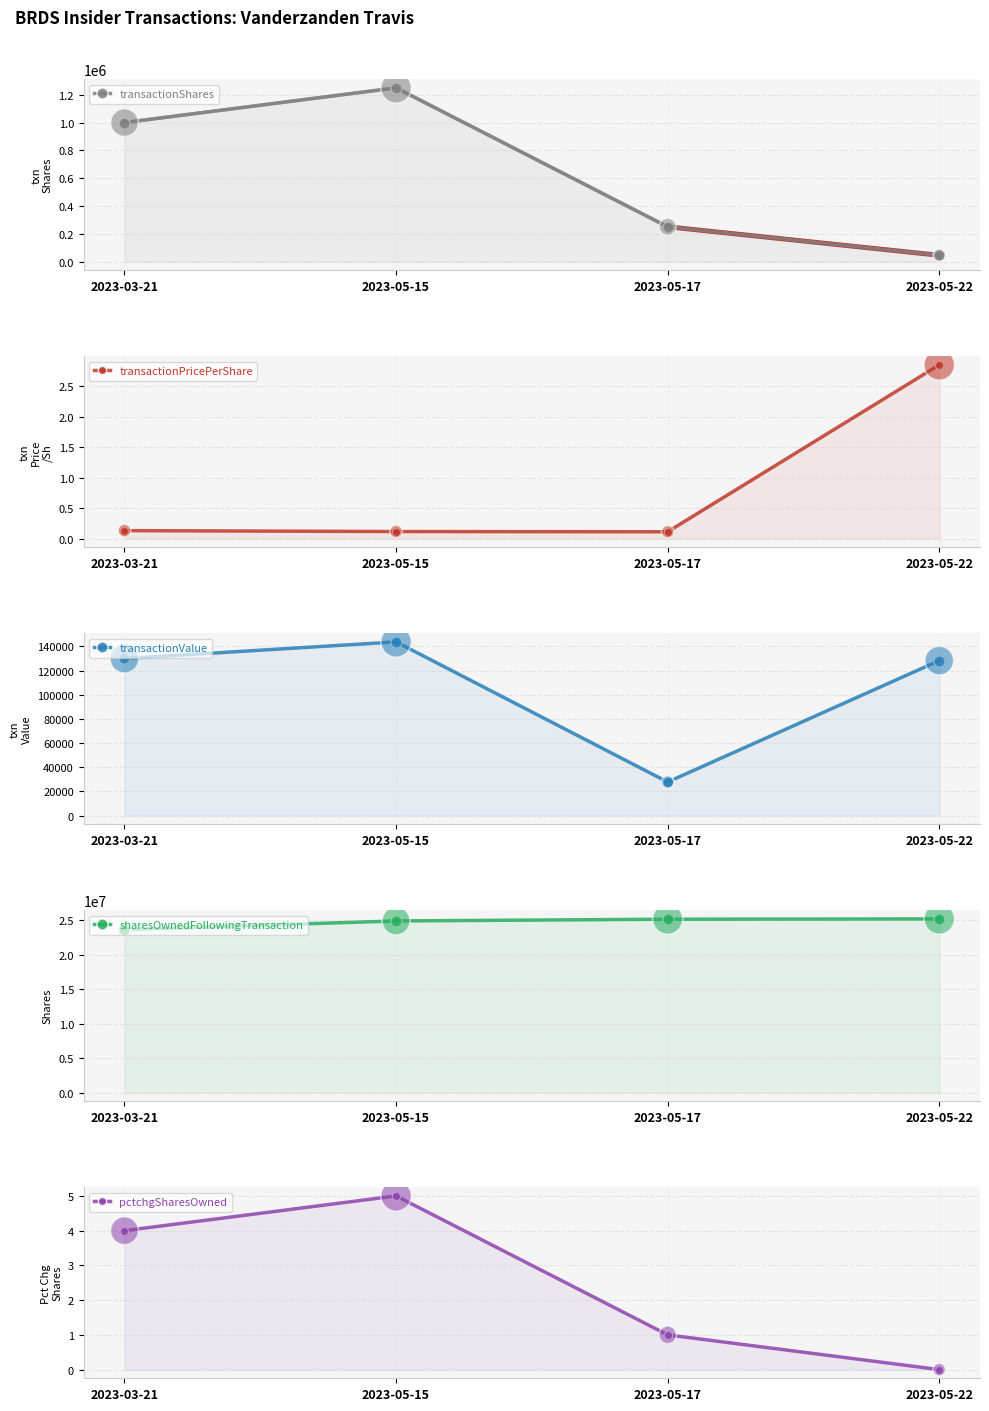

What are all the series names shown in the legend?

transactionShares, transactionPricePerShare, transactionValue, sharesOwnedFollowingTransaction, pctchgSharesOwned